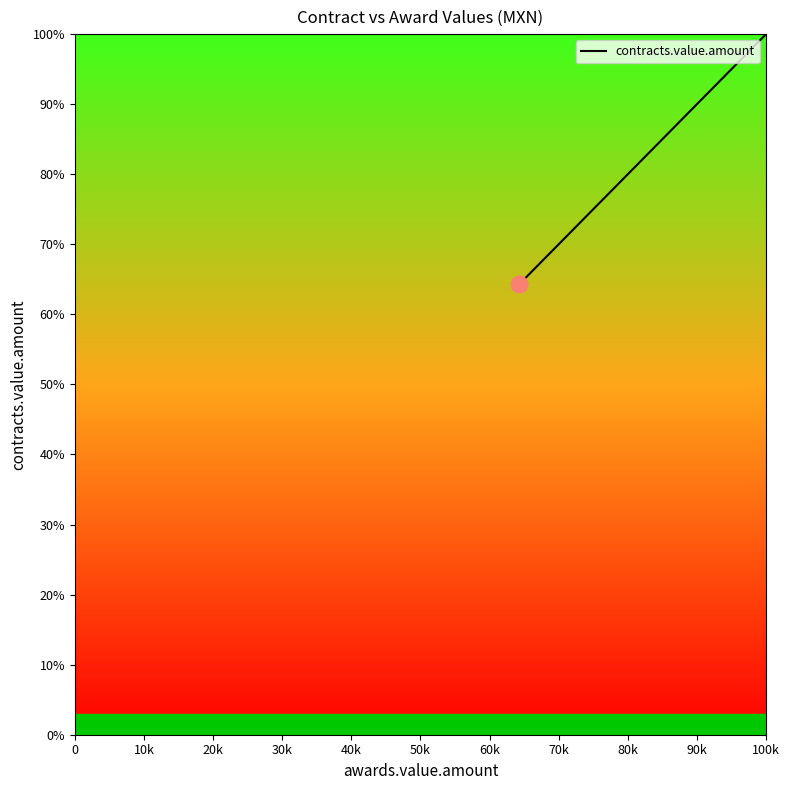

What is the minimum value shown in the chart?

64.3